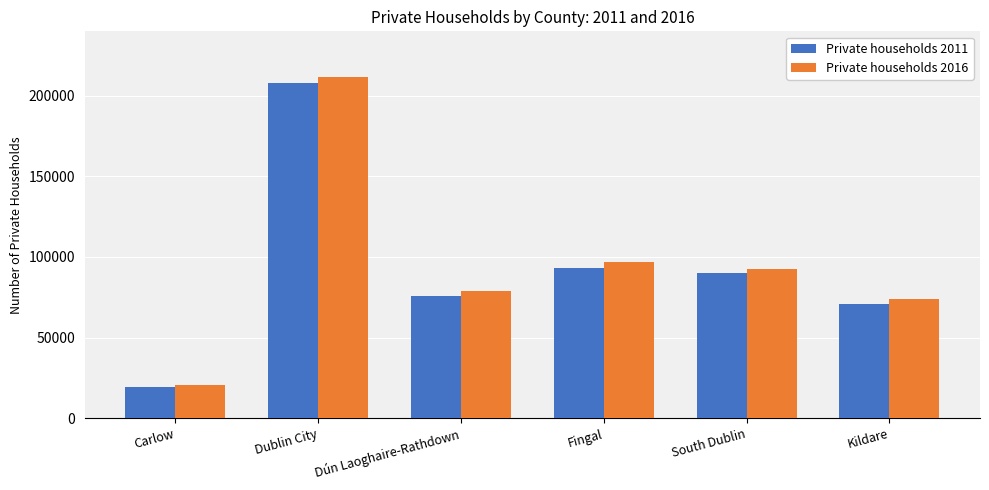

Which series has the largest range (max minus min)?

Private households 2016